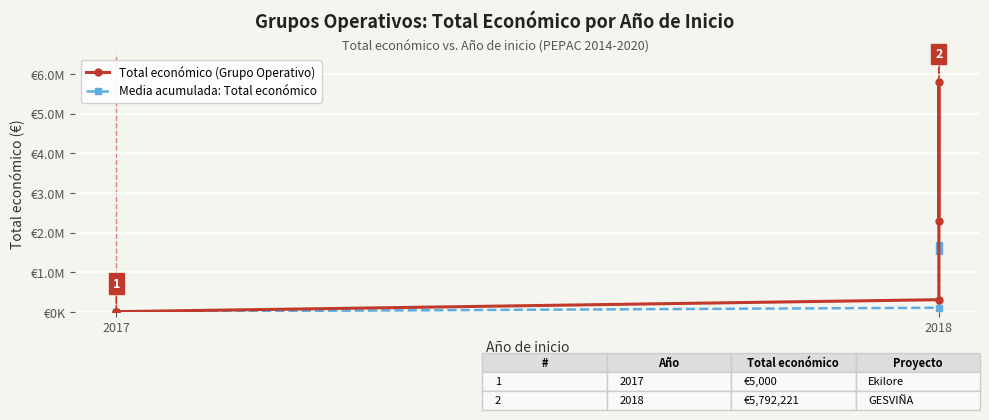

At 2017, list the series in order from largest to smallest.

Total económico (Grupo Operativo), Media acumulada: Total económico